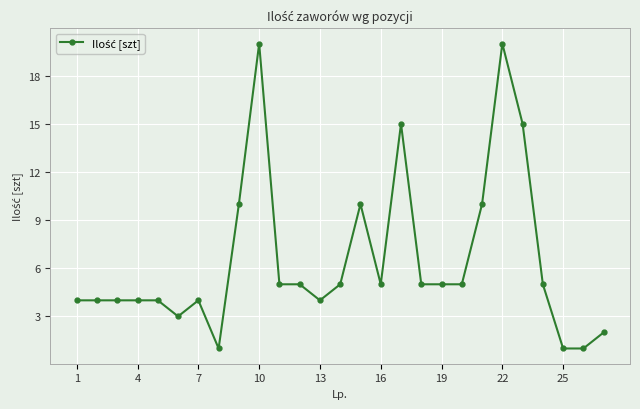

Count the number of data series in this chart.

1